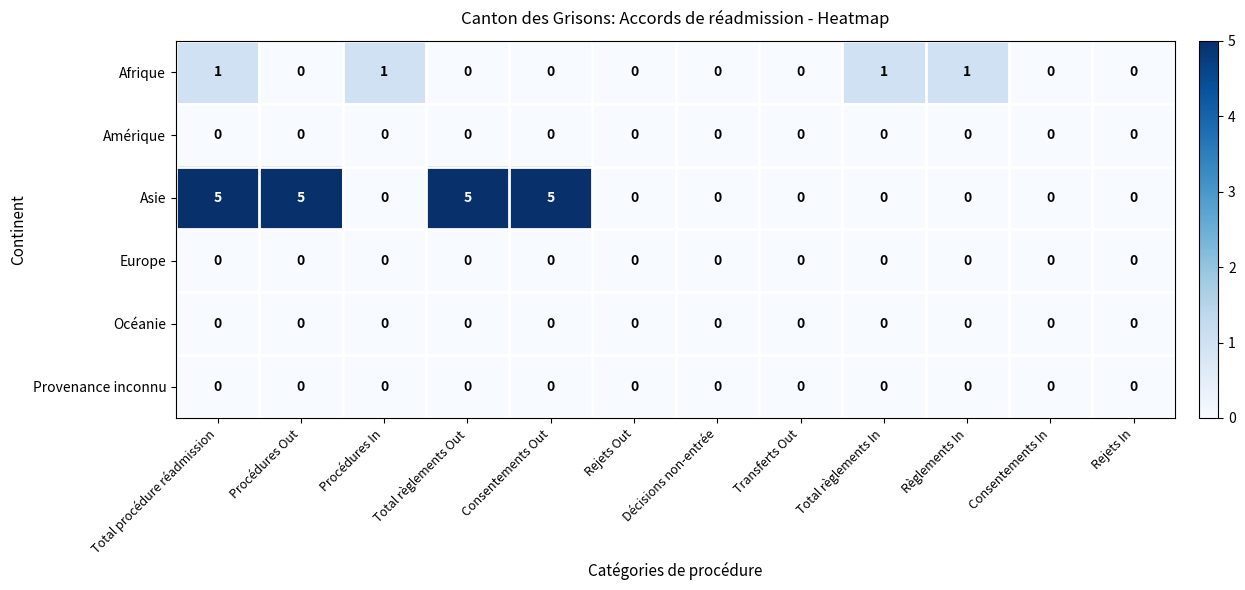

Which series has the largest total across all categories?

Asie